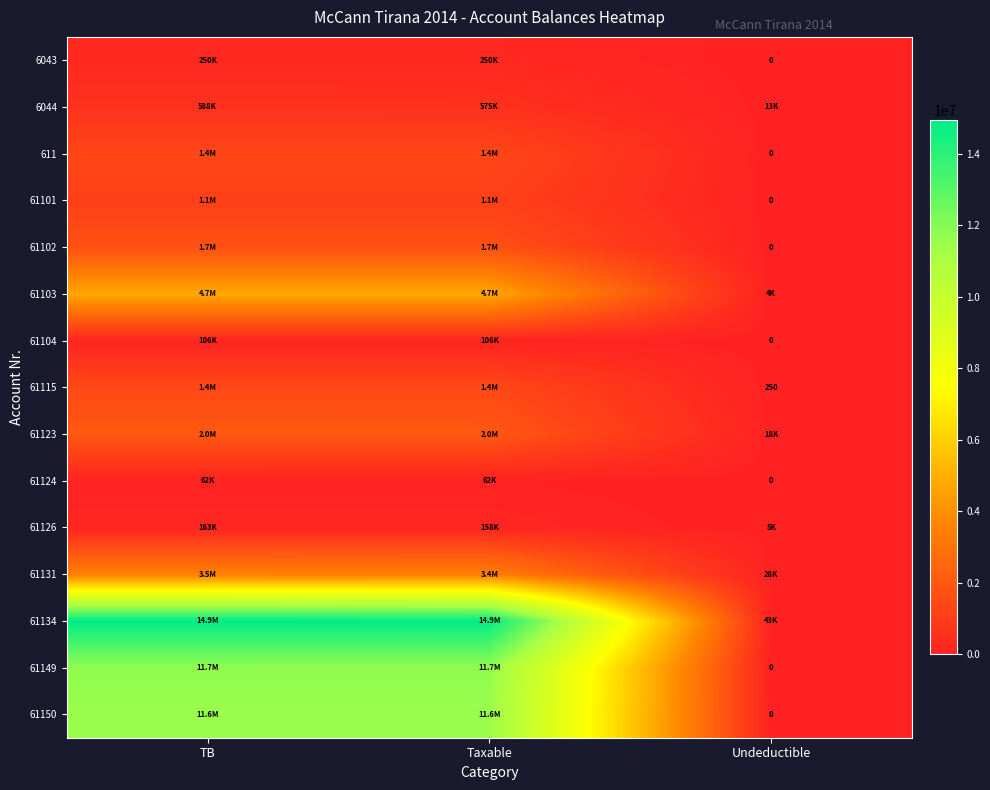

Read the 61103 value at TB.

4735066.9